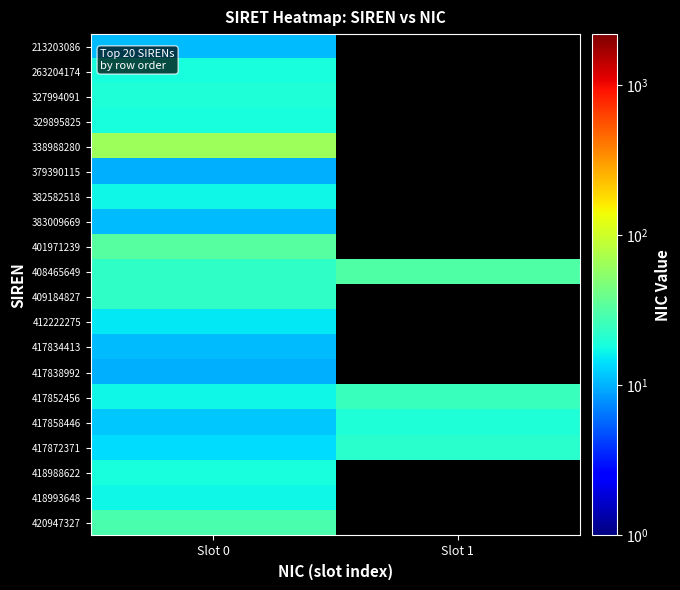

Which category has the highest value in the 401971239 series?

Slot 0